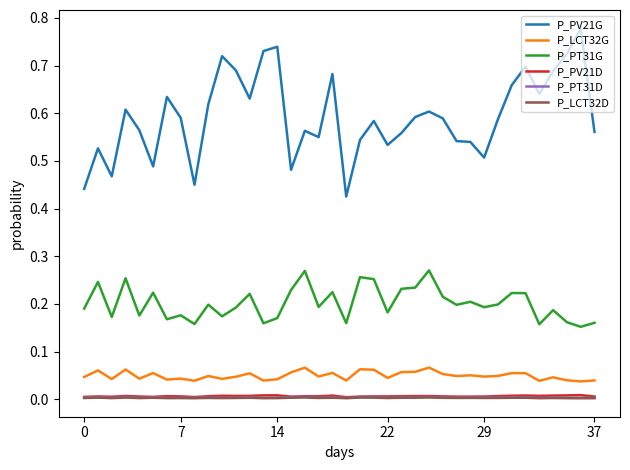

Which series has the largest total across all categories?

P_PV21G